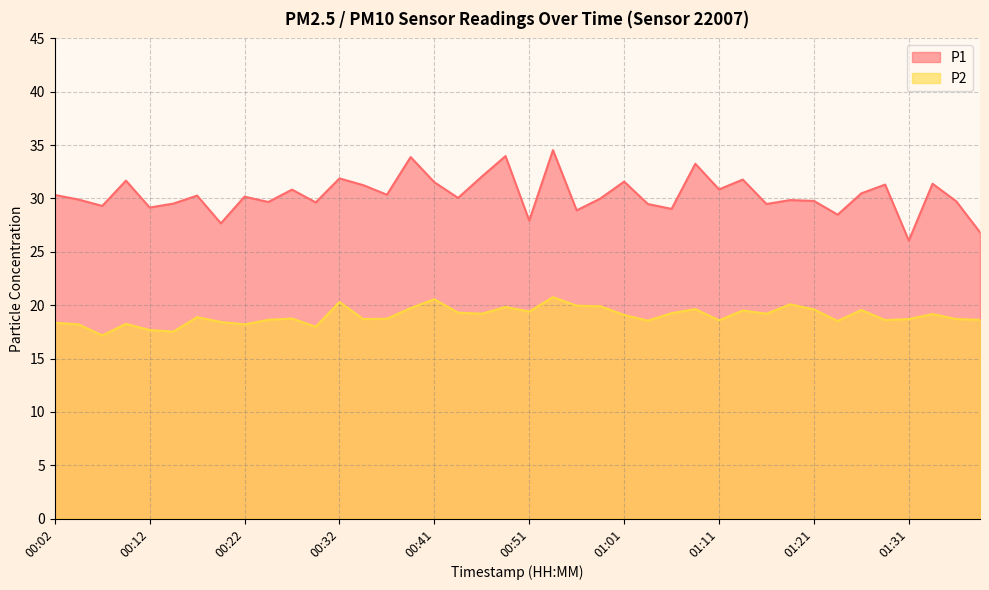

What position from the left is 01:18?

32